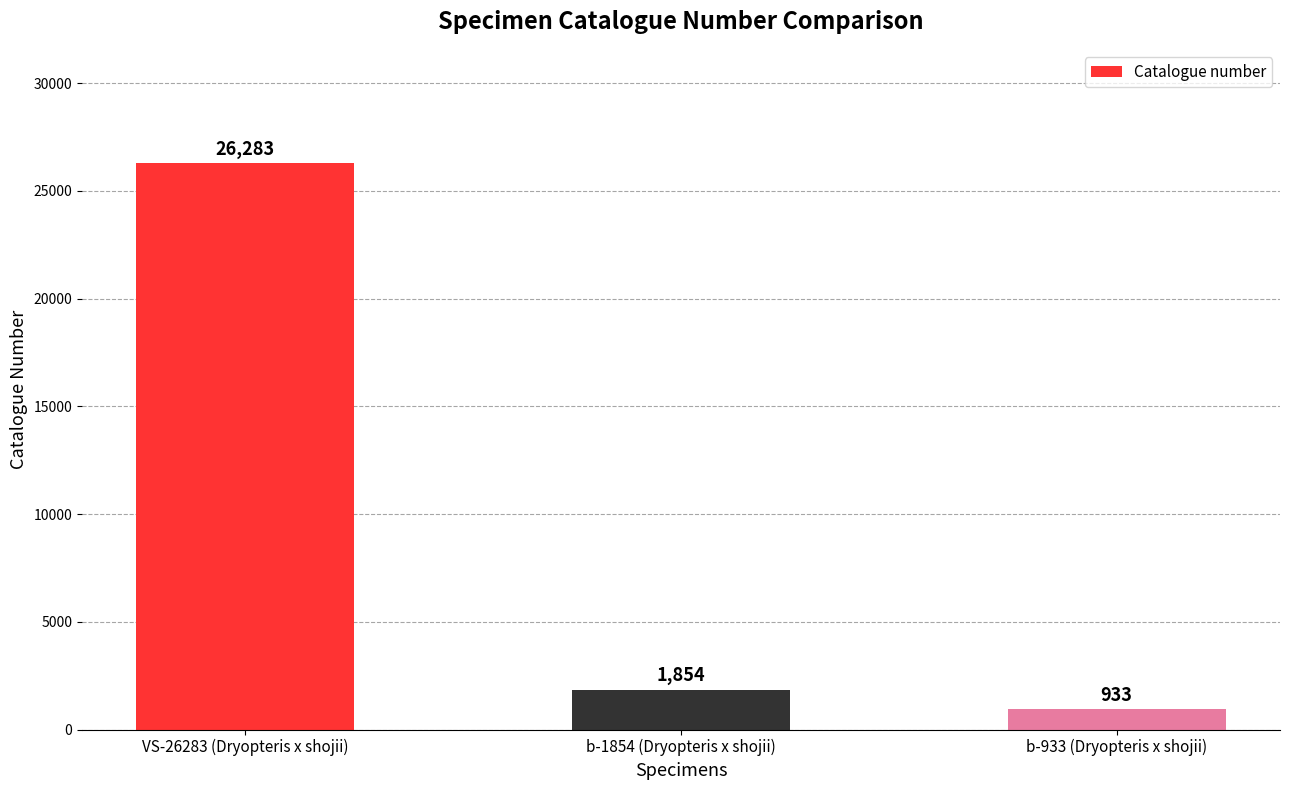

Is it true that the value at VS-26283 (Dryopteris x shojii) is 26283?

True